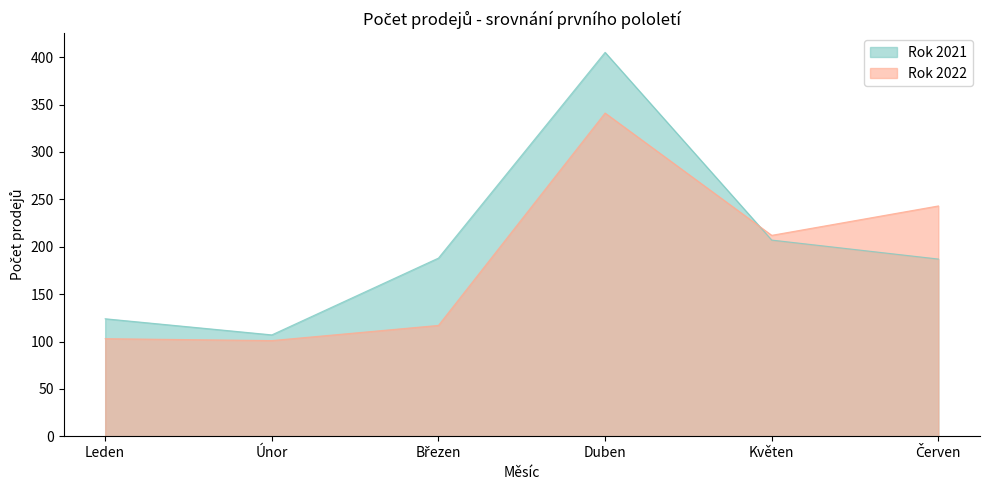

Which series changed the most between Březen and Duben?

Rok 2022